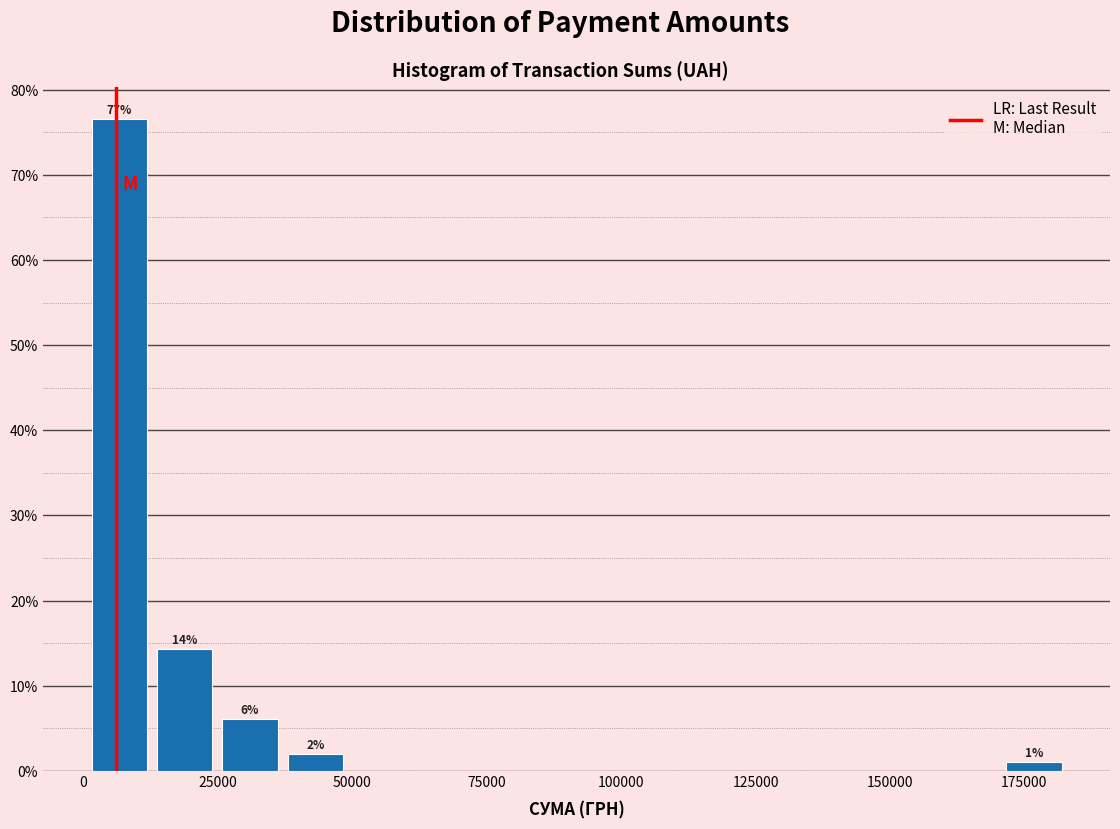

Read against the x-axis, roughly where is the centre of the tallest bar?

5000